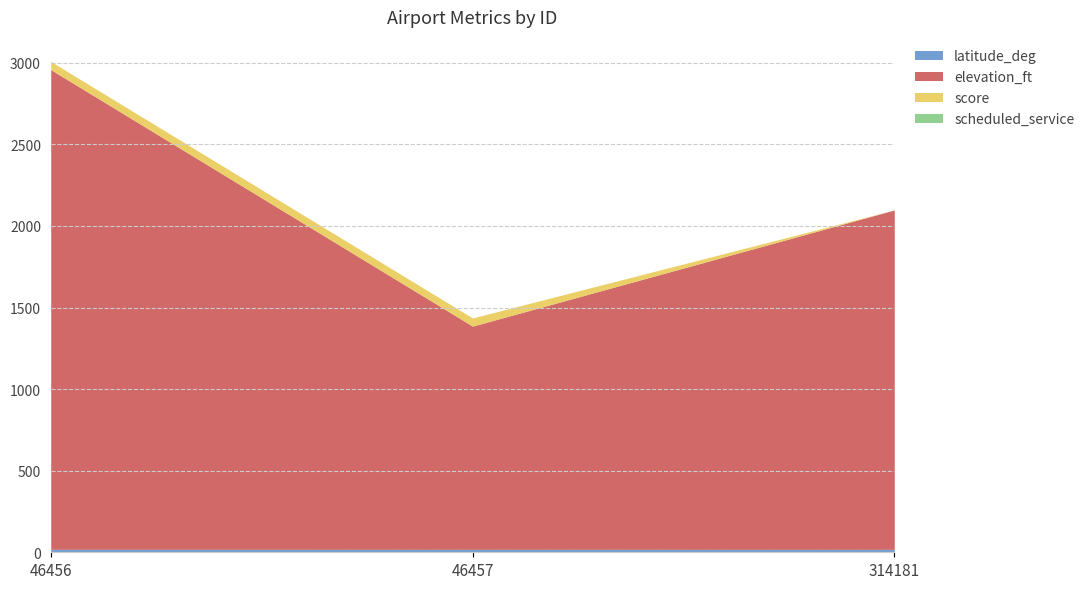

Where is elevation_ft nearest to the value 2154?

314181